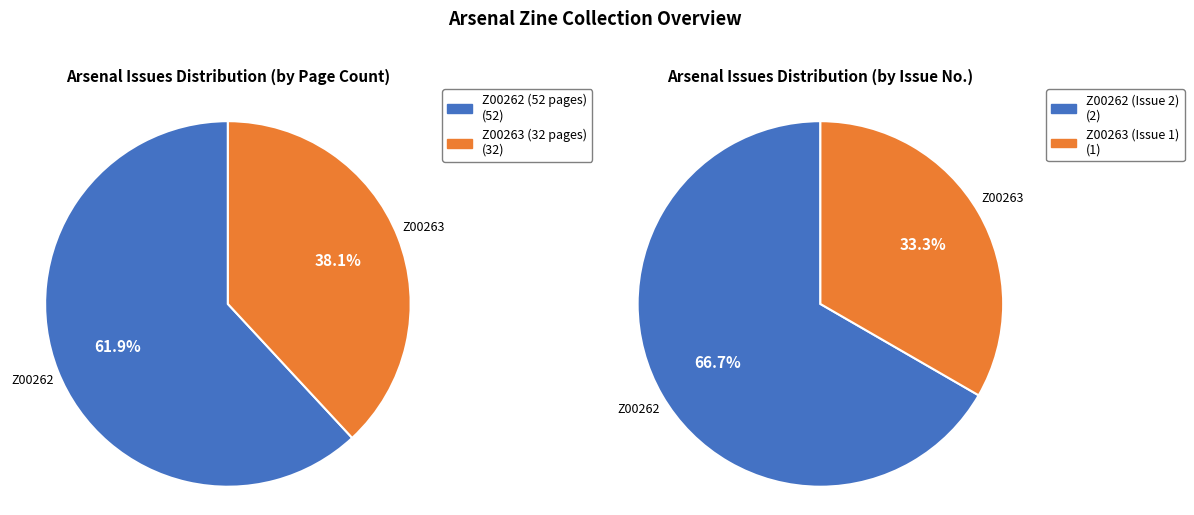

Which slice is the largest?

Z00262 (Issue 2)